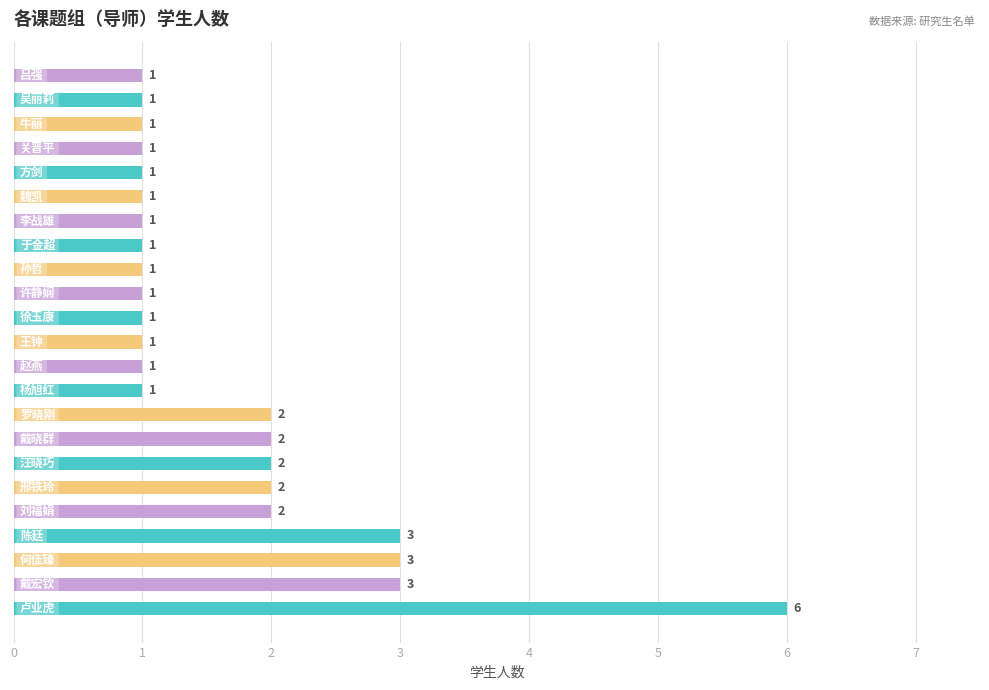

What is the difference between the maximum and second lowest values?

5